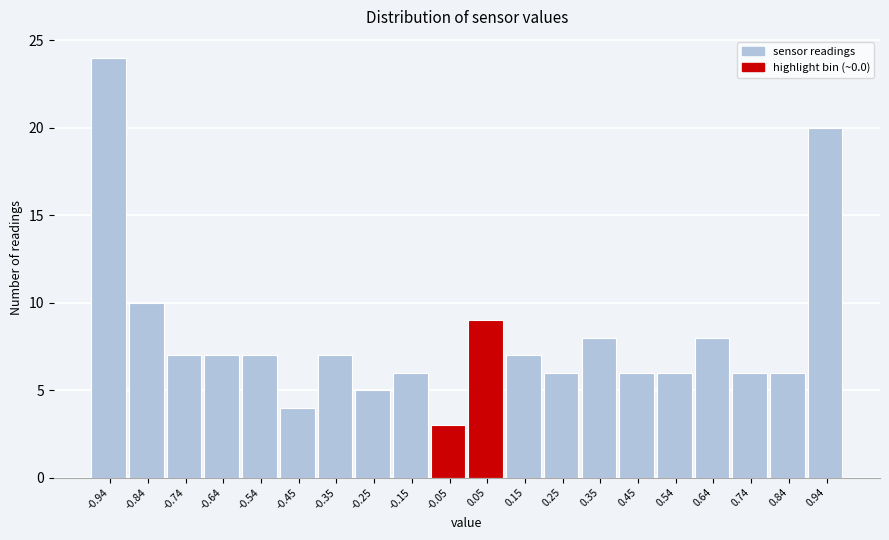

Over which range of the x-axis is the bar tallest?

-0.990 to -0.891